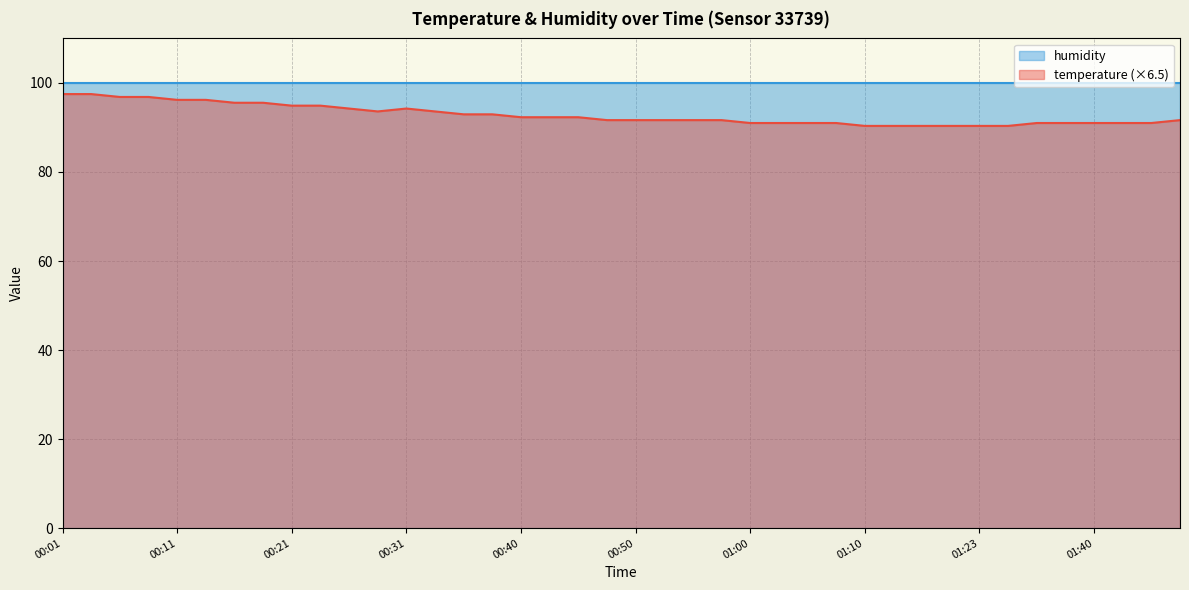

The value at 00:13 is 96.2. True or false?

True